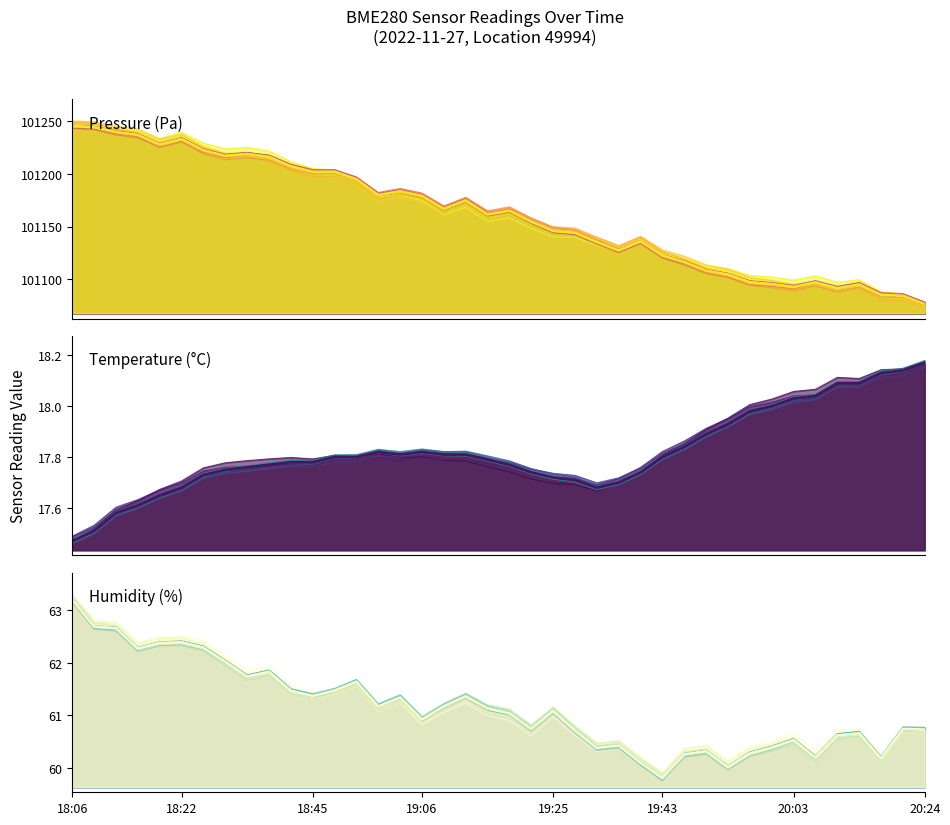

Is it true that humidity equals 27.7 at 28?

False